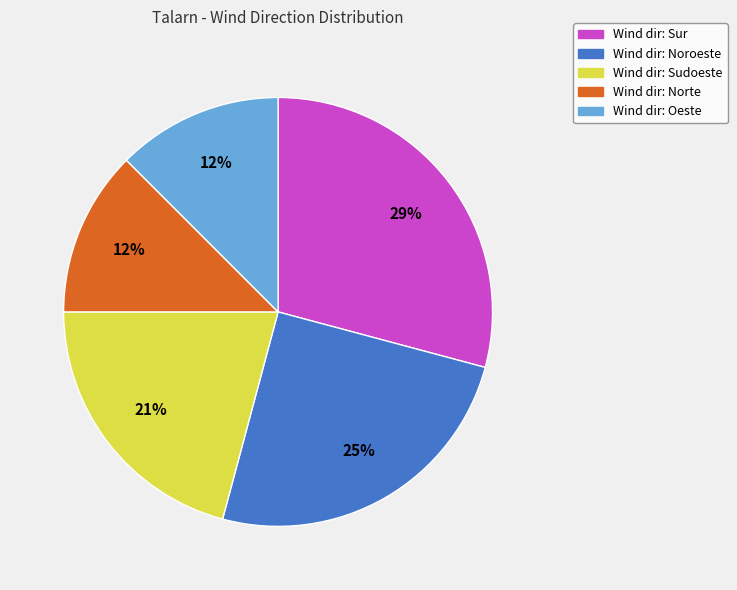

How many segments does this pie chart have?

5